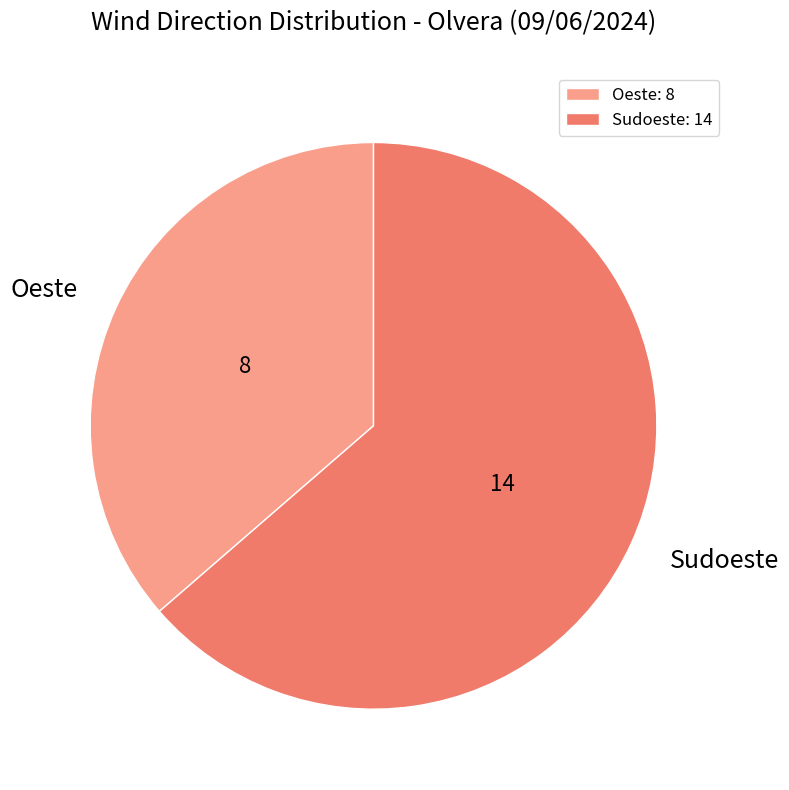

What is the ratio of the value at Oeste to the value at Sudoeste?

0.6